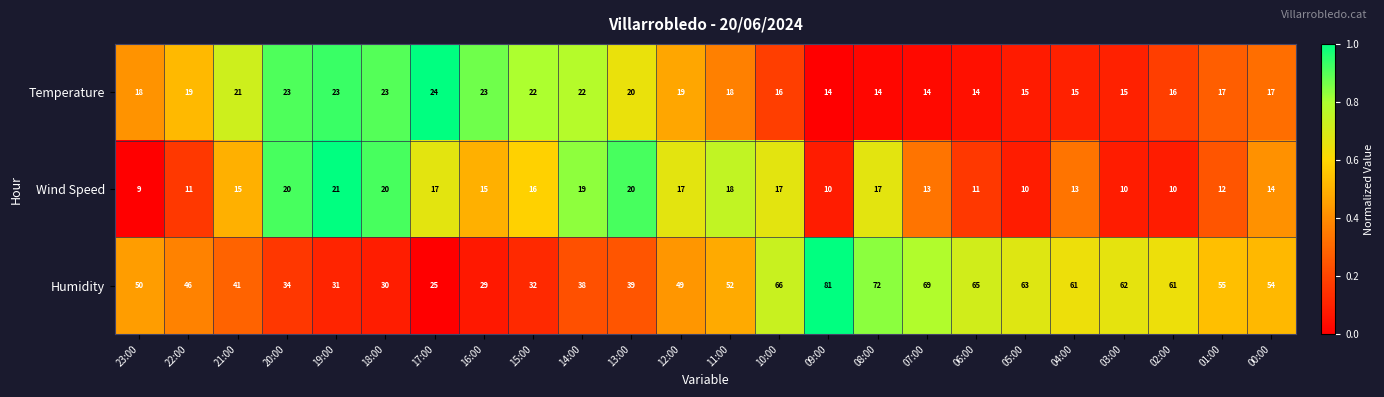

What is the greatest value displayed?

81